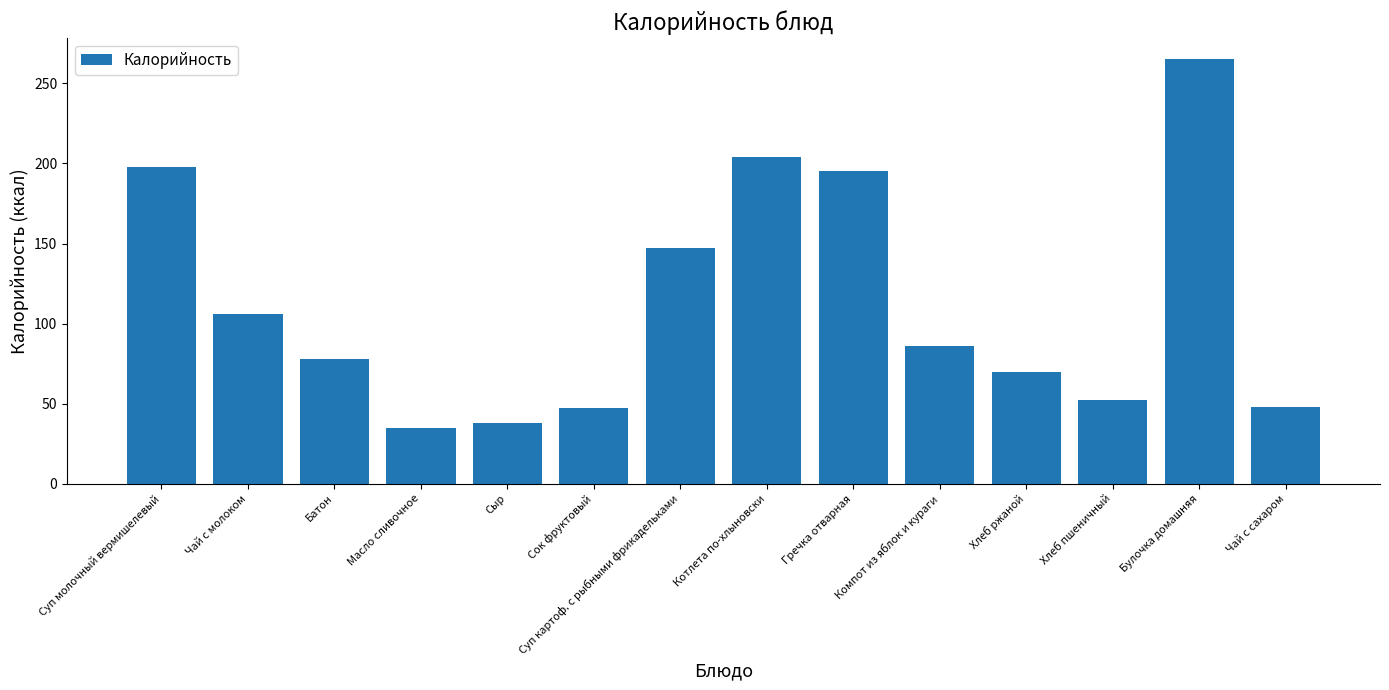

Is it true that the value at Батон is 78.0?

True